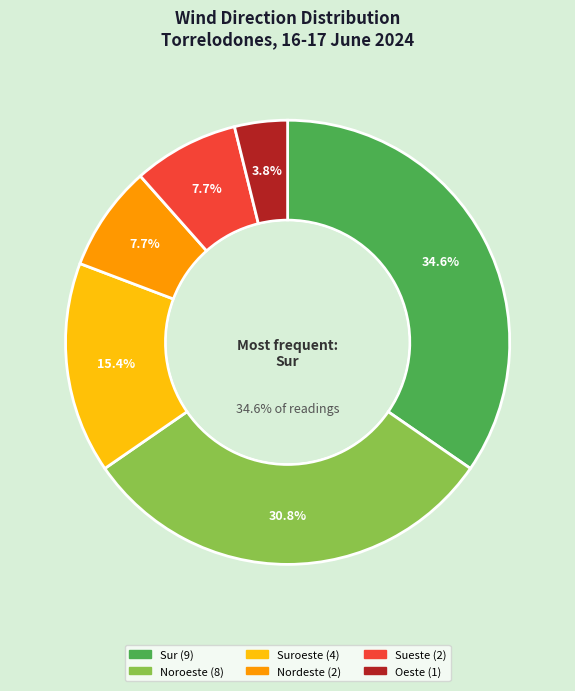

Does any single category account for the majority?

No